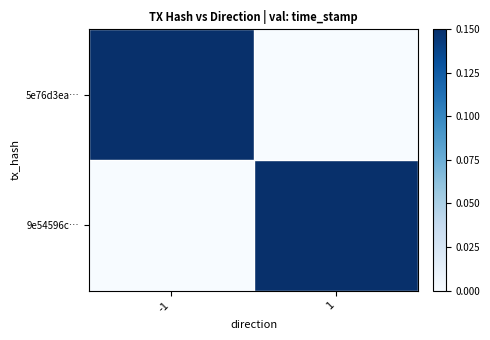

List the series in order of their peak value, lowest first.

9e54596c…, 5e76d3ea…